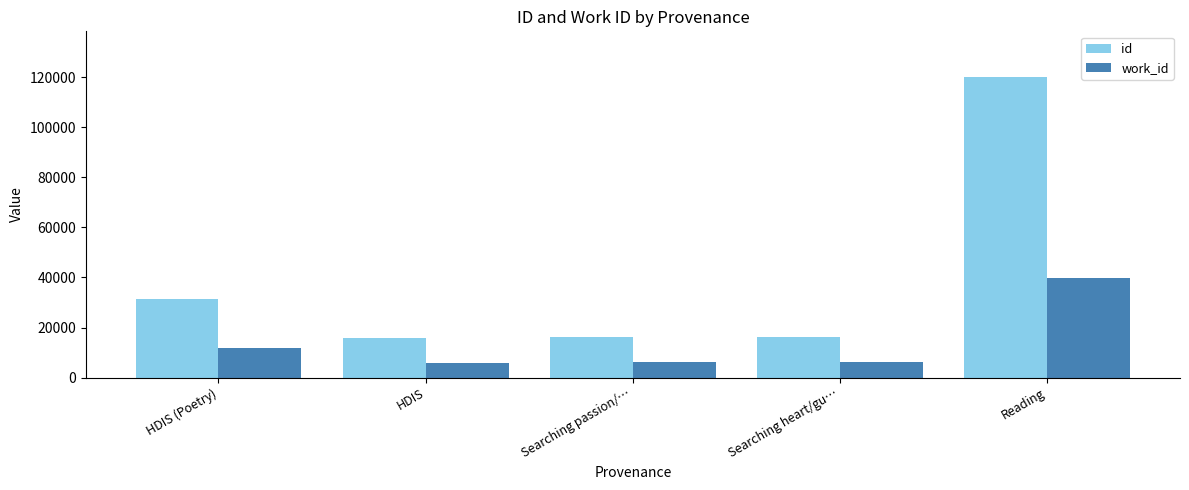

Read the work_id value at HDIS.

5991